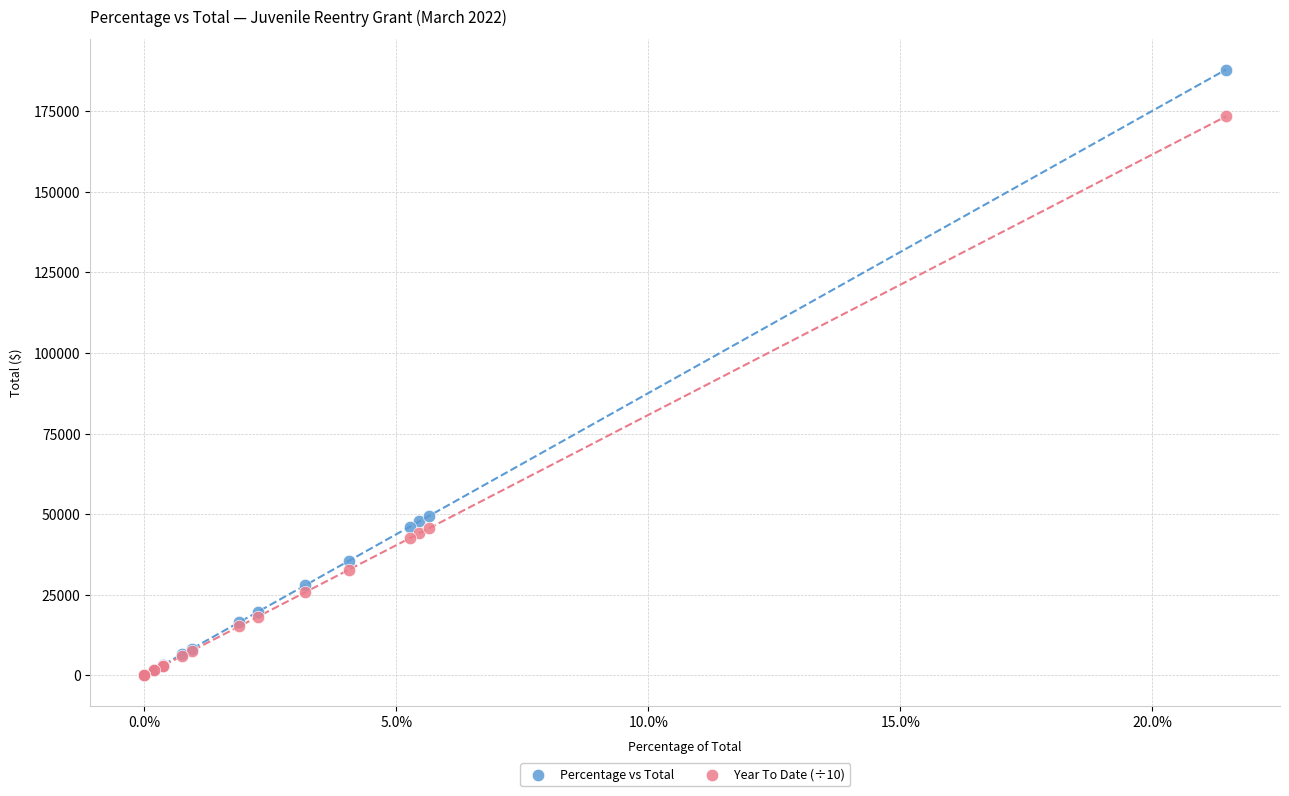

What are all the series names shown in the legend?

Percentage vs Total, Year To Date (÷10)